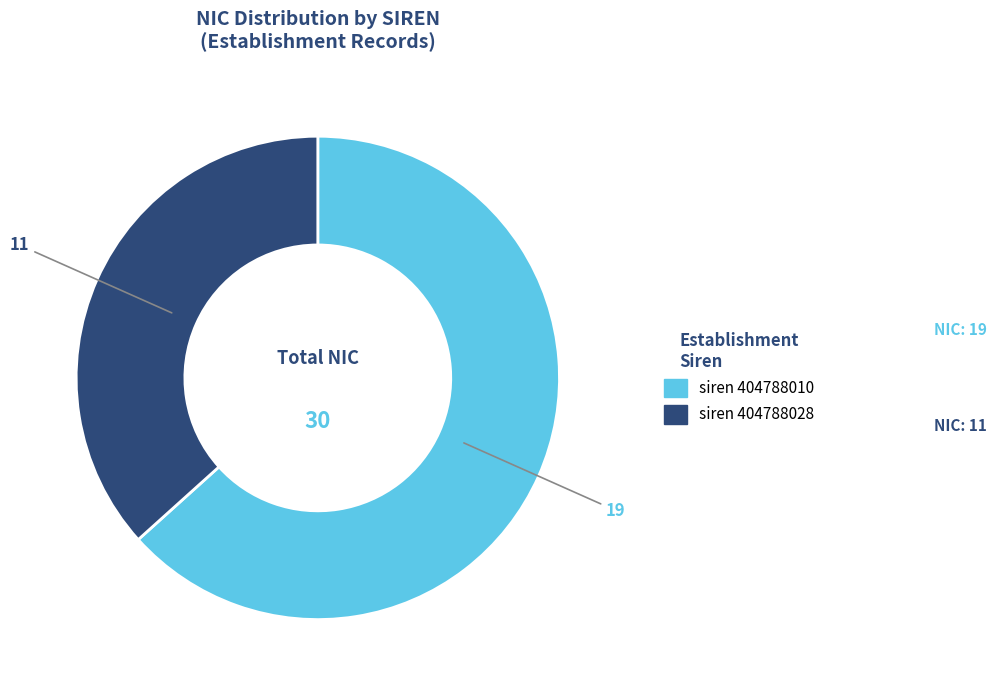

Is there a majority slice in this chart?

Yes